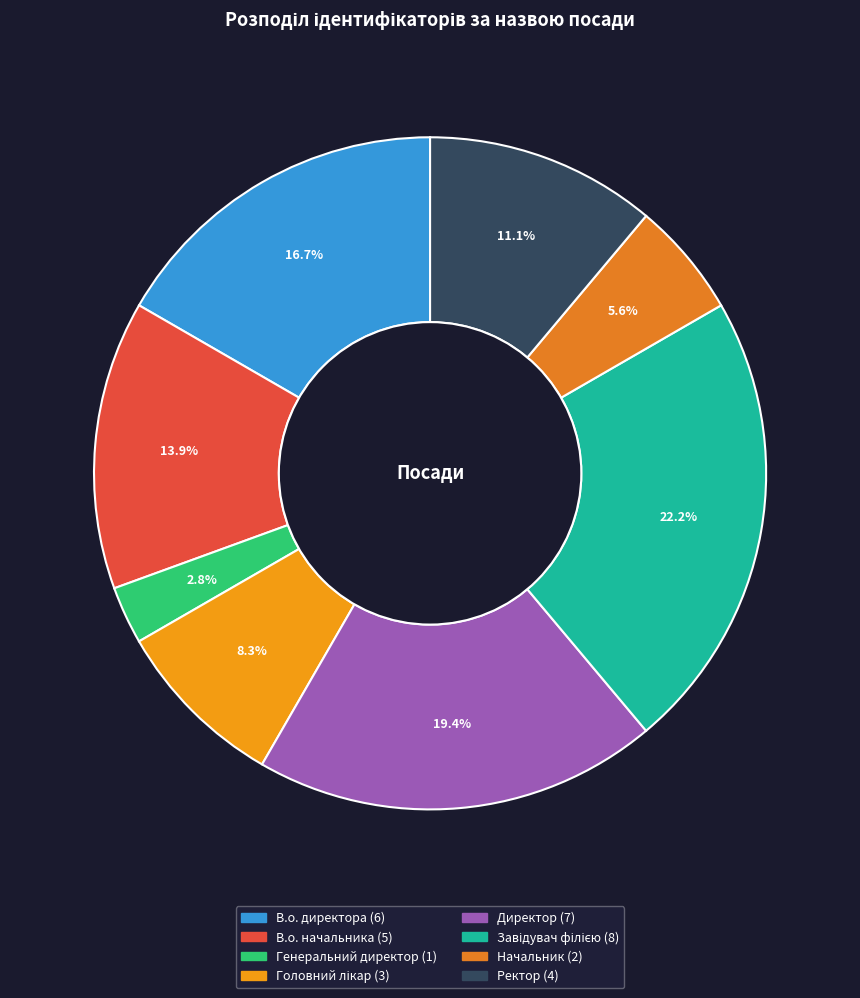

Do Завідувач філією and В.о. начальника together represent more than half of the pie?

No